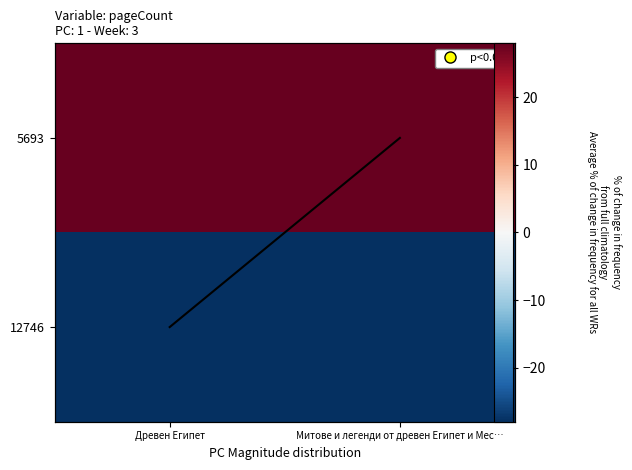

Read the 12746 value at Митове и легенди от древен Египет и Мес….

-28